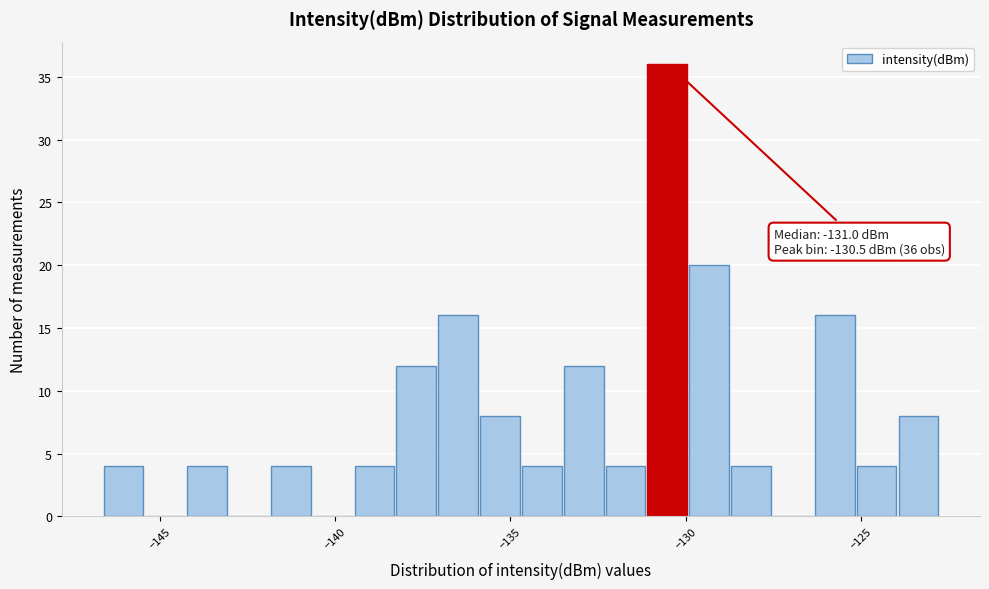

Read against the x-axis, roughly where is the centre of the tallest bar?

-130.5